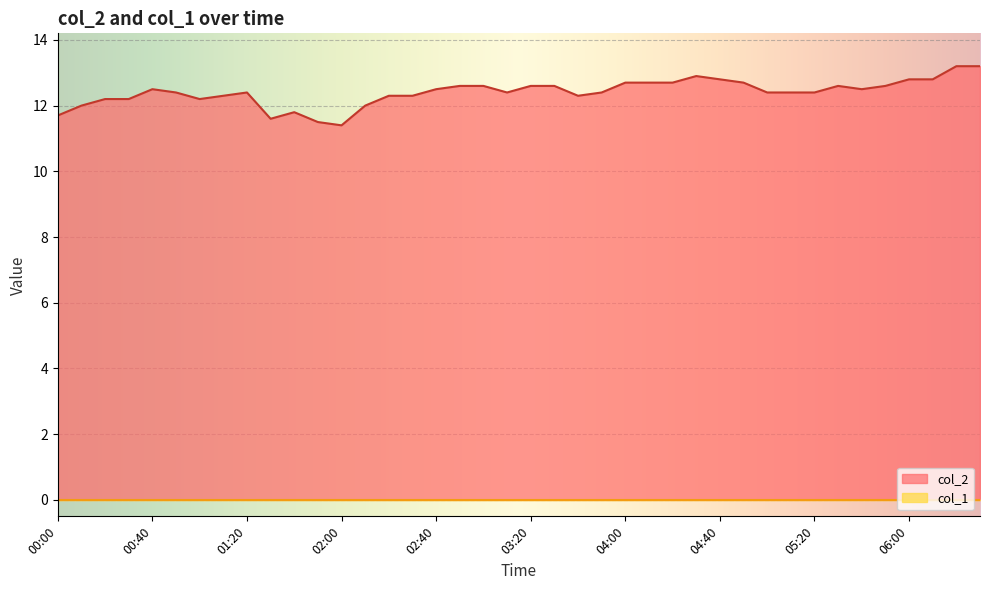

Between 03:10 and 03:40, which is larger?

03:10